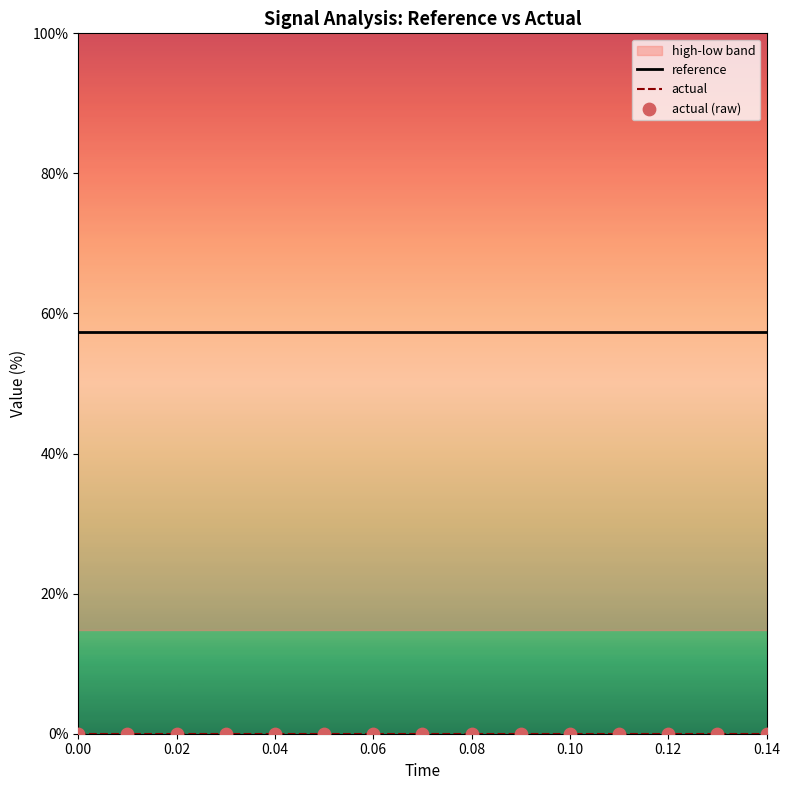

Which series has the largest total across all categories?

reference